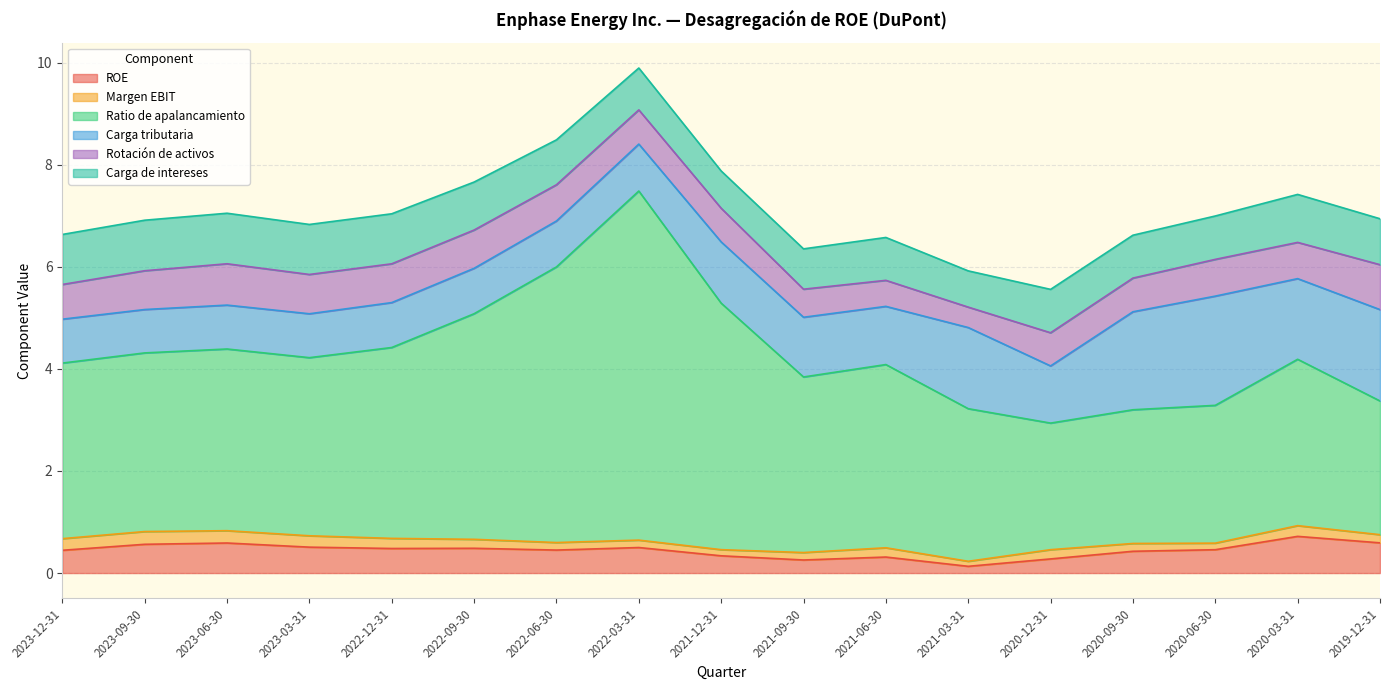

What is the difference between the maximum and minimum values in the Ratio de apalancamiento series?

4.4